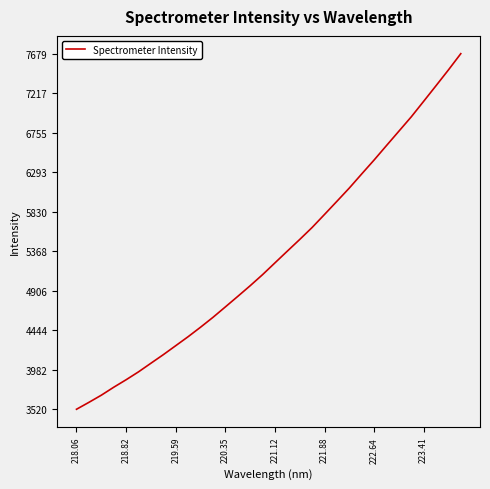

How many lines are shown in the chart?

1